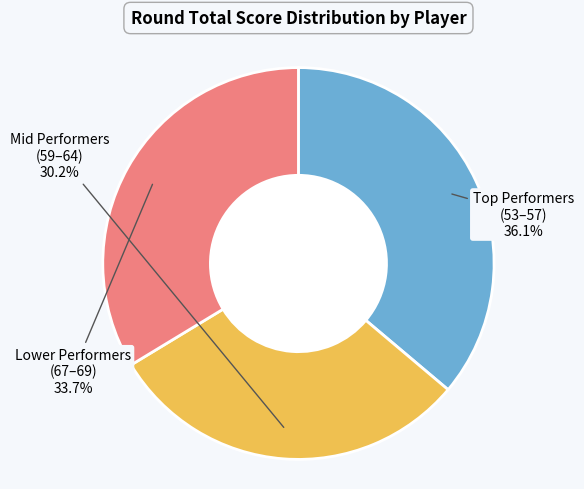

To the nearest percent, what is the average slice percentage?

33%